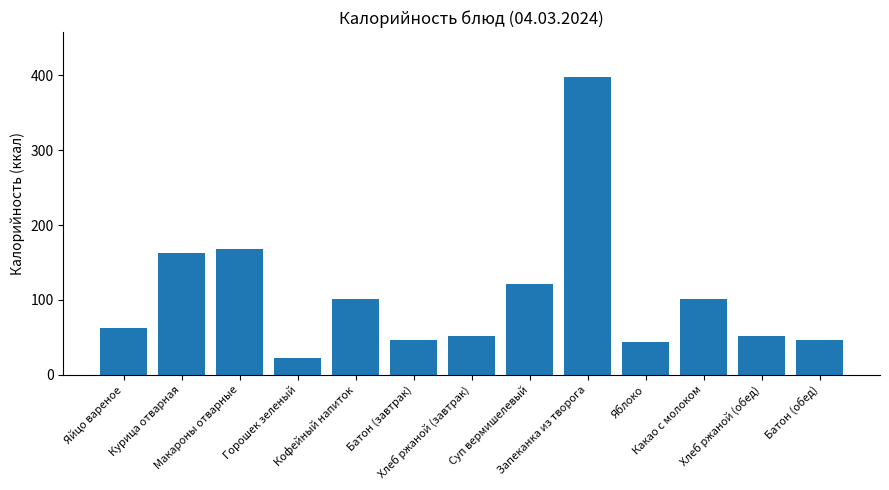

What is the greatest value displayed?

398.0